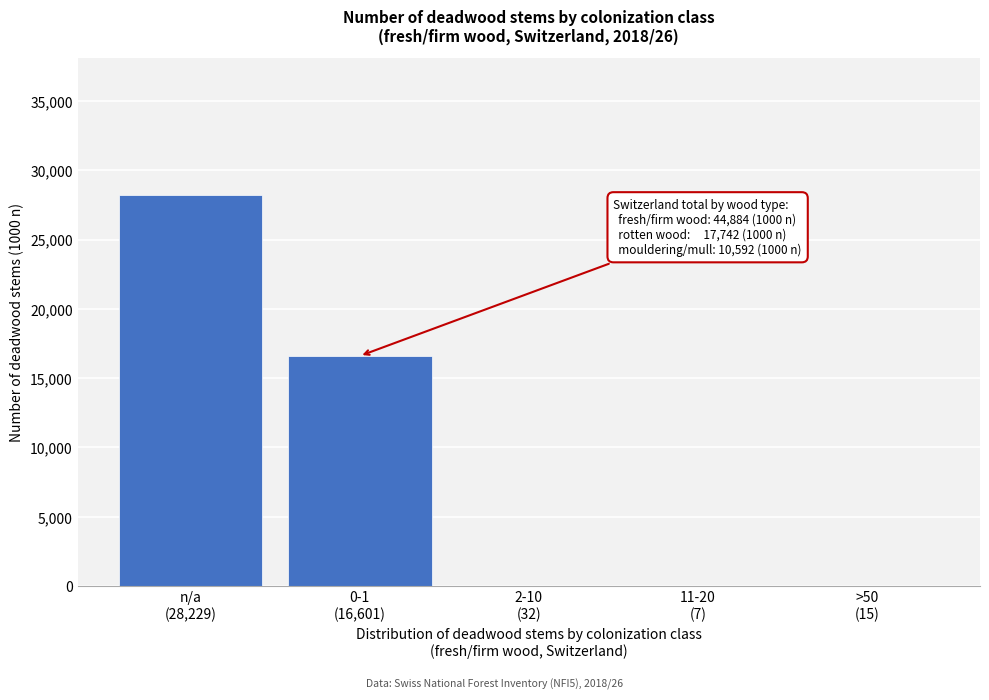

What is the maximum value shown in the chart?

28229